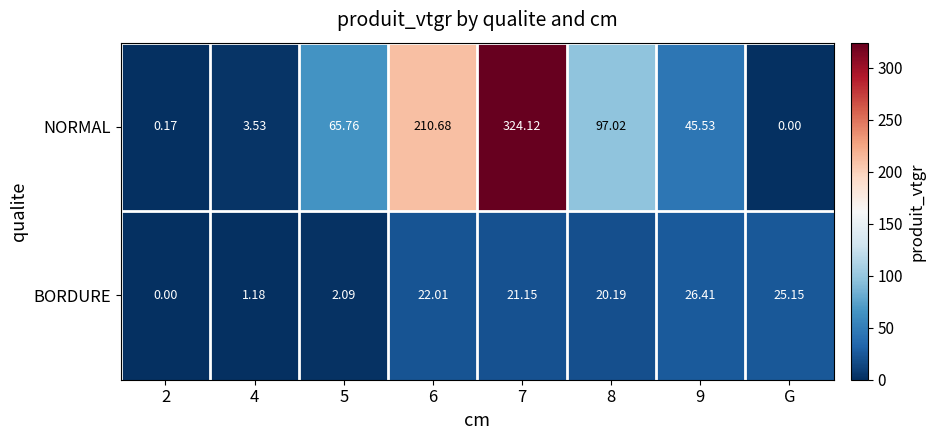

Which series changed the most between 2 and 8?

NORMAL